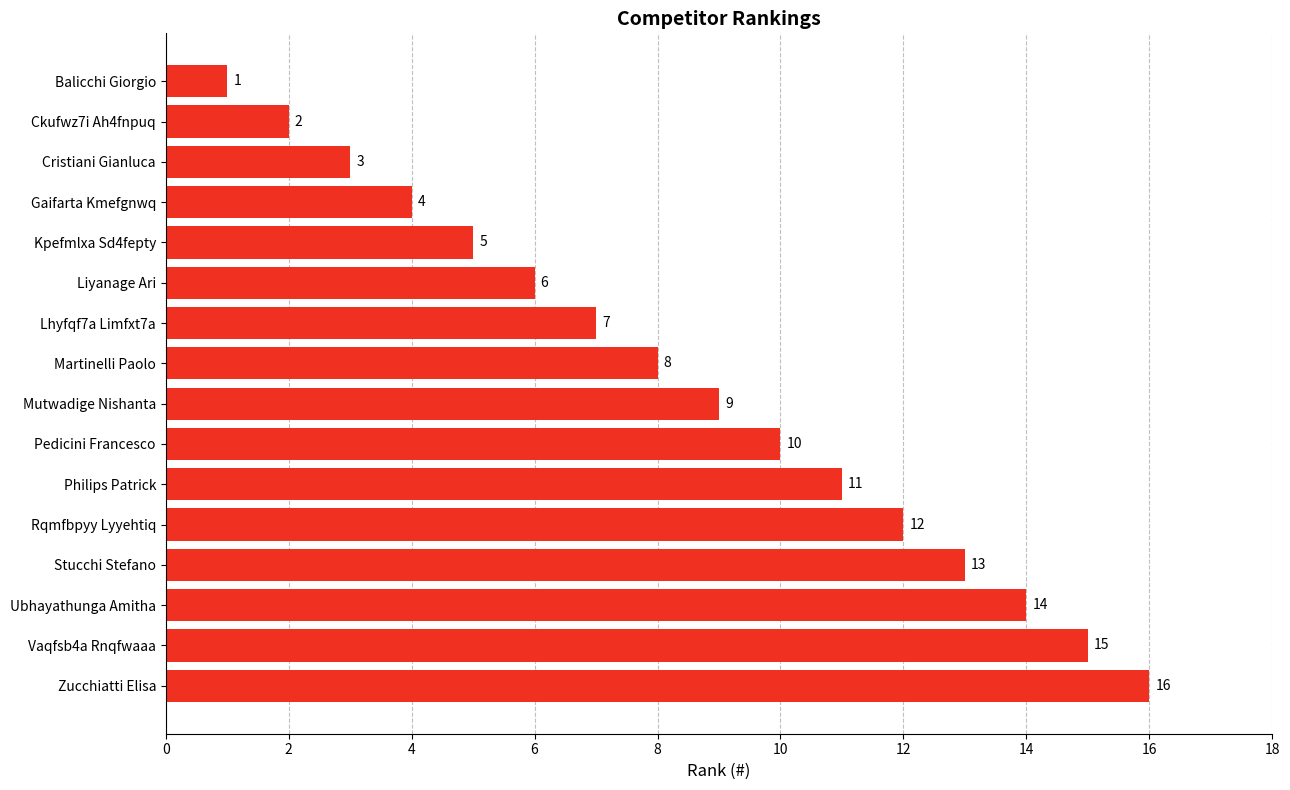

What is the difference between the second highest and second lowest values?

13